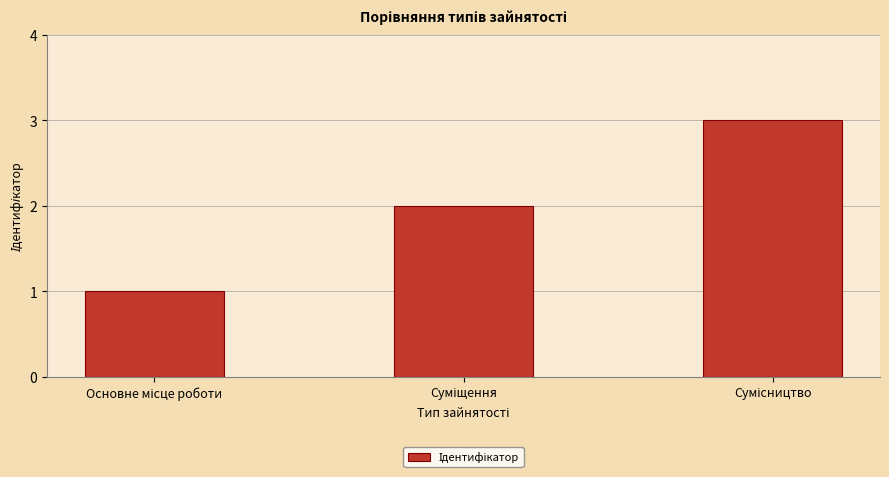

What is the maximum value shown in the chart?

3